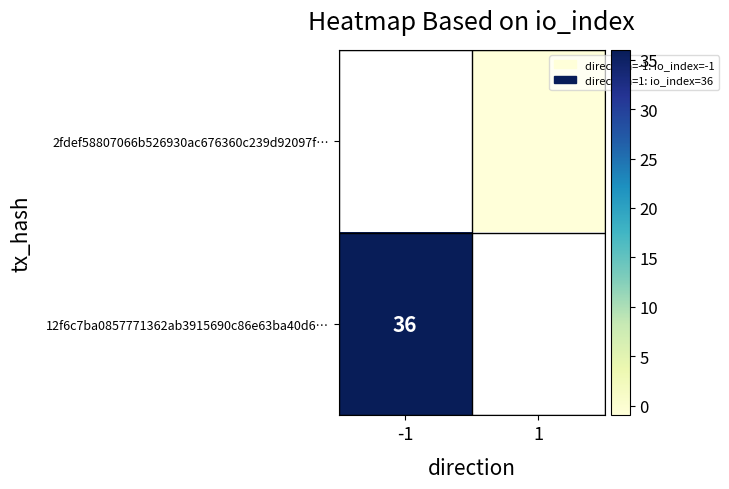

How many distinct data groups are displayed?

2